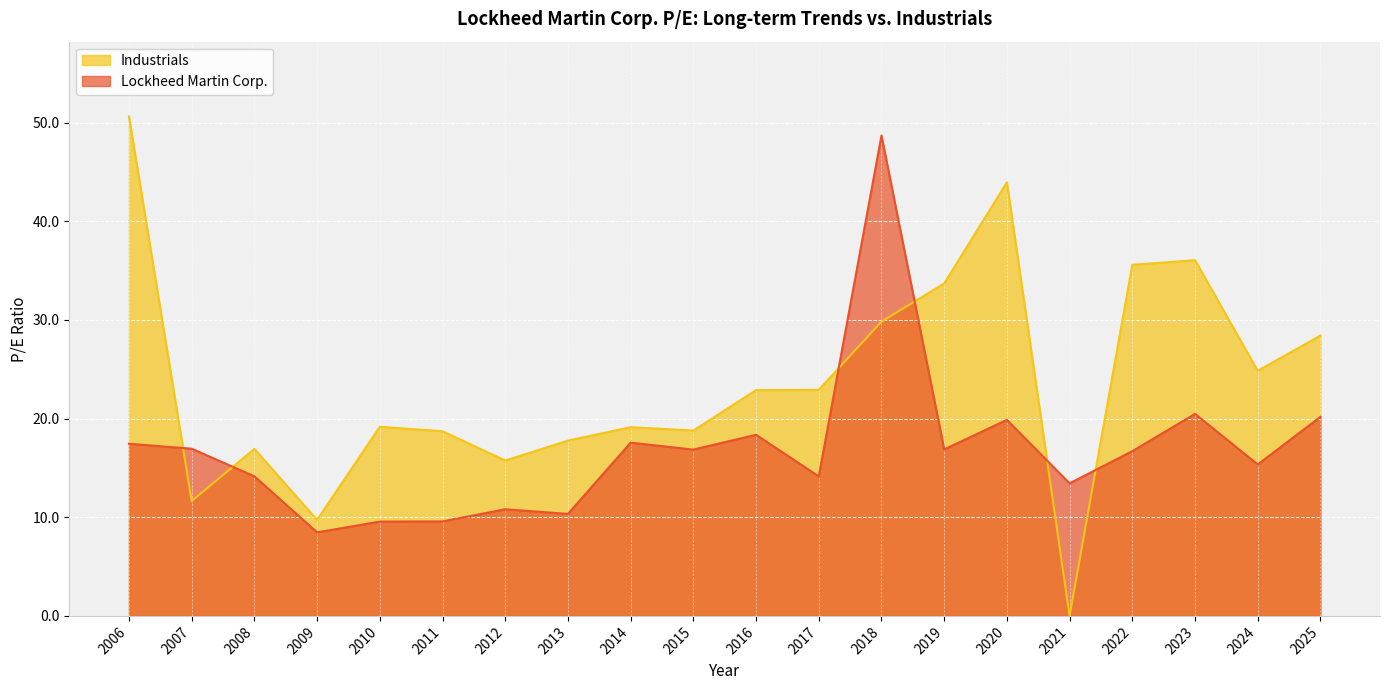

Reading right to left, transcribe all the data shown in this chart.

Lockheed Martin Corp.: 20.2	15.3	20.5	16.7	13.4	19.9	16.9	48.7	14.1	18.4	16.9	17.6	10.3	10.8	9.6	9.6	8.5	14.2	16.9	17.4
Industrials: 28.4	24.9	36.1	35.6	0.0	44.0	33.7	29.8	22.9	22.9	18.8	19.1	17.8	15.8	18.7	19.2	9.7	16.9	11.7	50.6